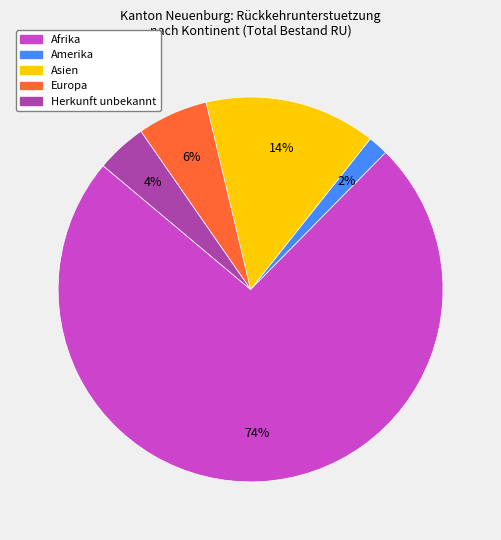

Is it true that Afrika is 74% of the pie?

True